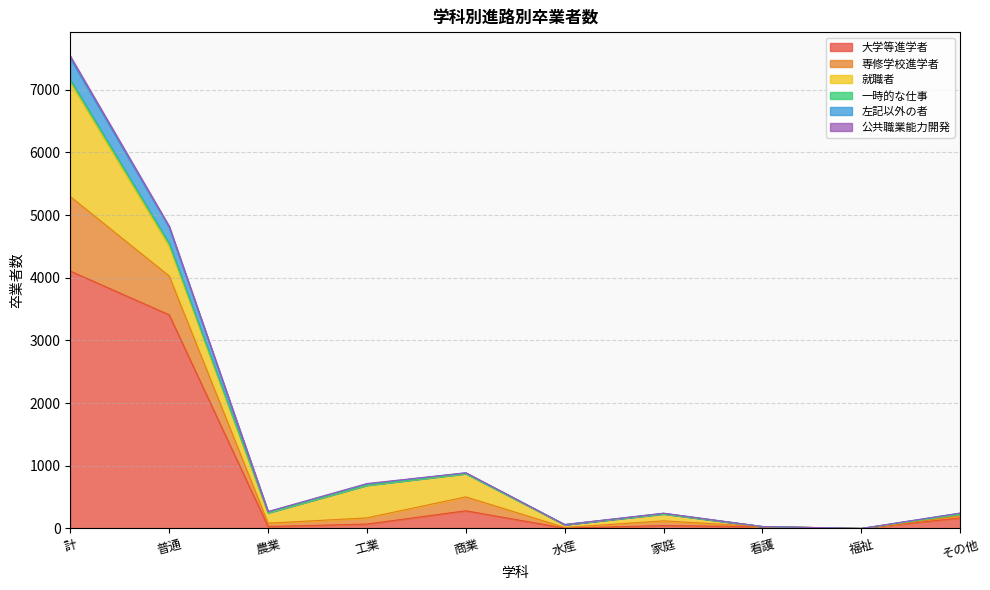

What is the highest value of the 大学等進学者 series?

4107